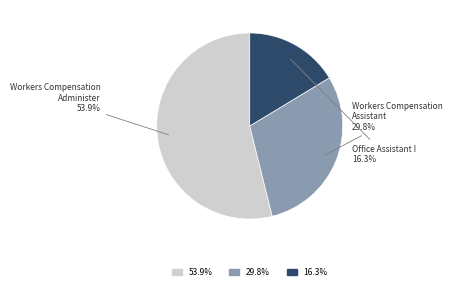

Is there any slice that represents more than half of the pie?

Yes